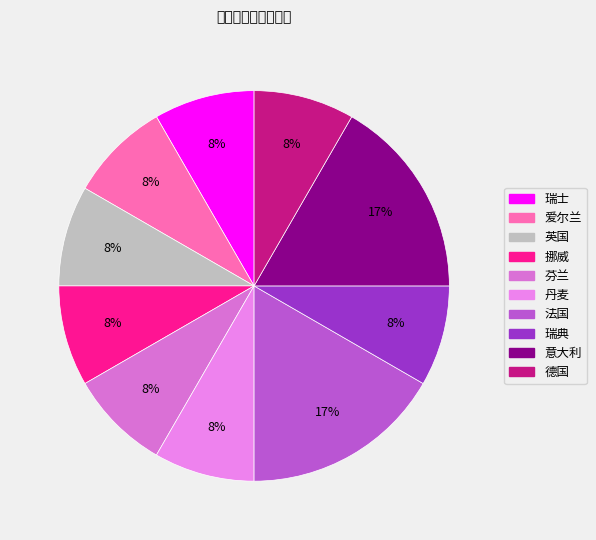

What is the ratio of the value at 爱尔兰 to the value at 丹麦?

1.0